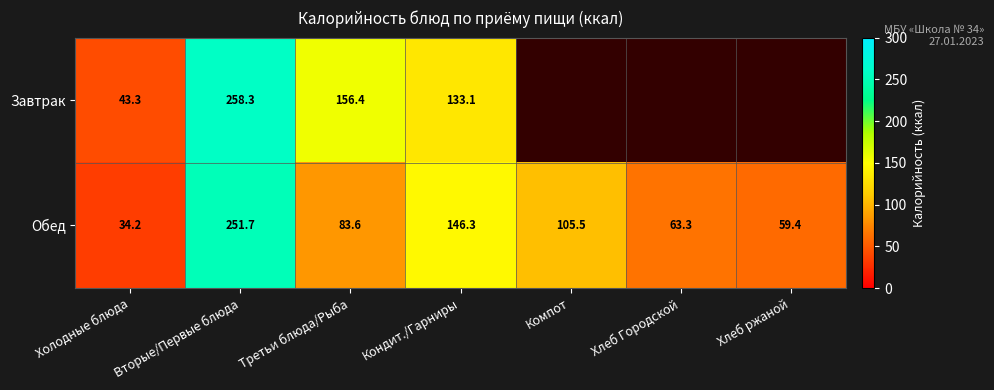

At which label does Обед reach its peak?

Вторые/Первые блюда